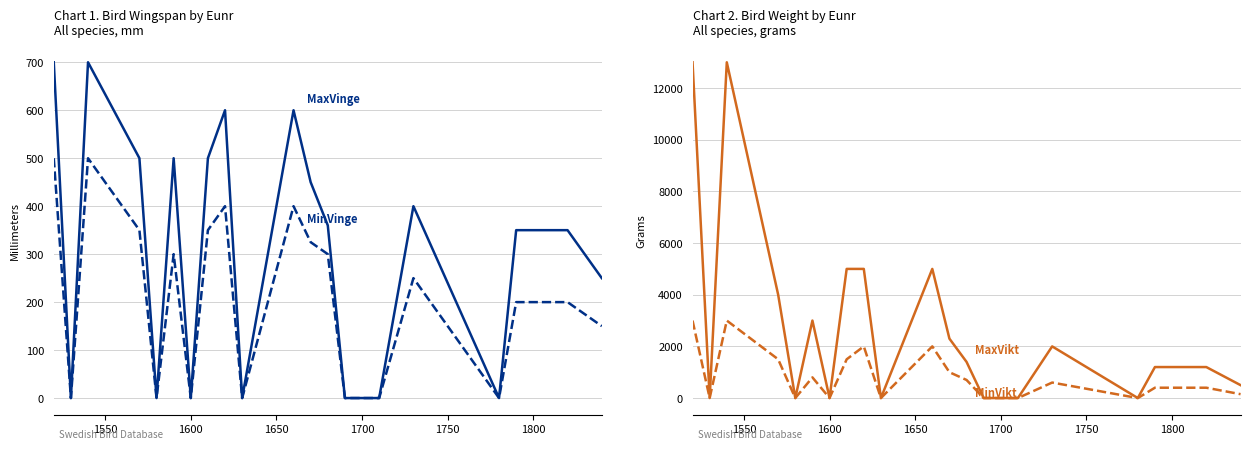

What is the value of the MinVinge point at the 8th from the left?

350